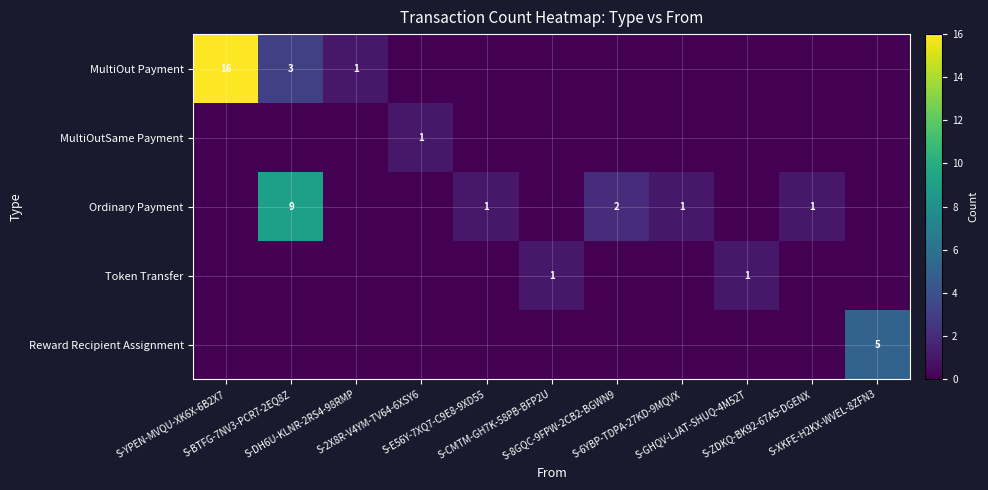

Which category has the highest value in the Reward Recipient Assignment series?

S-XKFE-H2KX-WVEL-8ZFN3